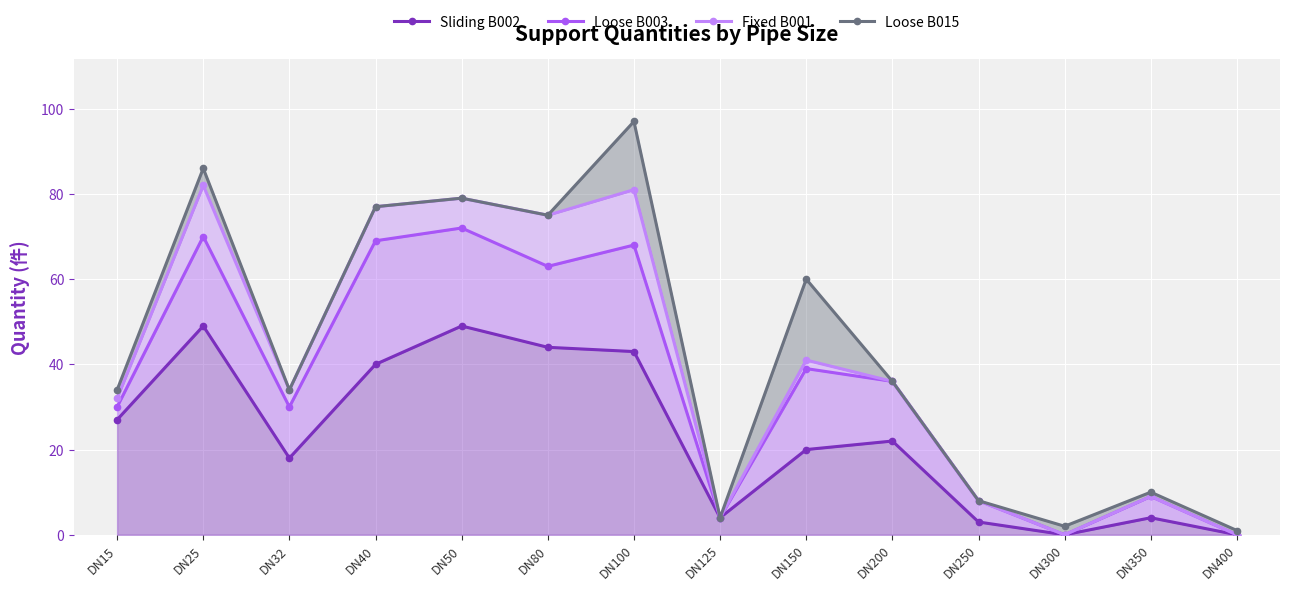

Which category has the highest value in the Loose B003 series?

DN50